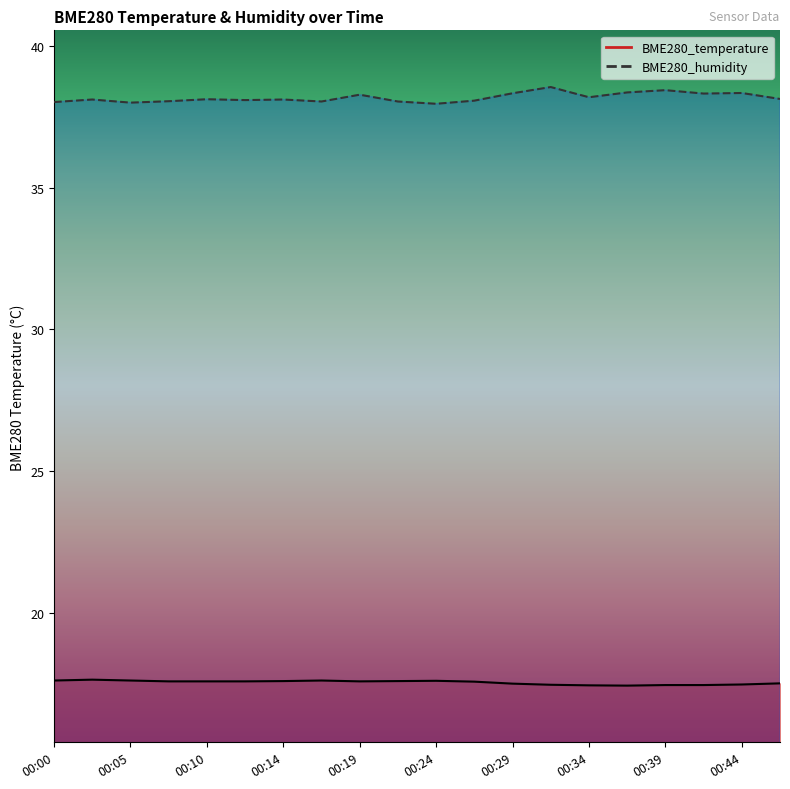

Is it true that BME280_temperature equals 29.6 at 00:44?

False